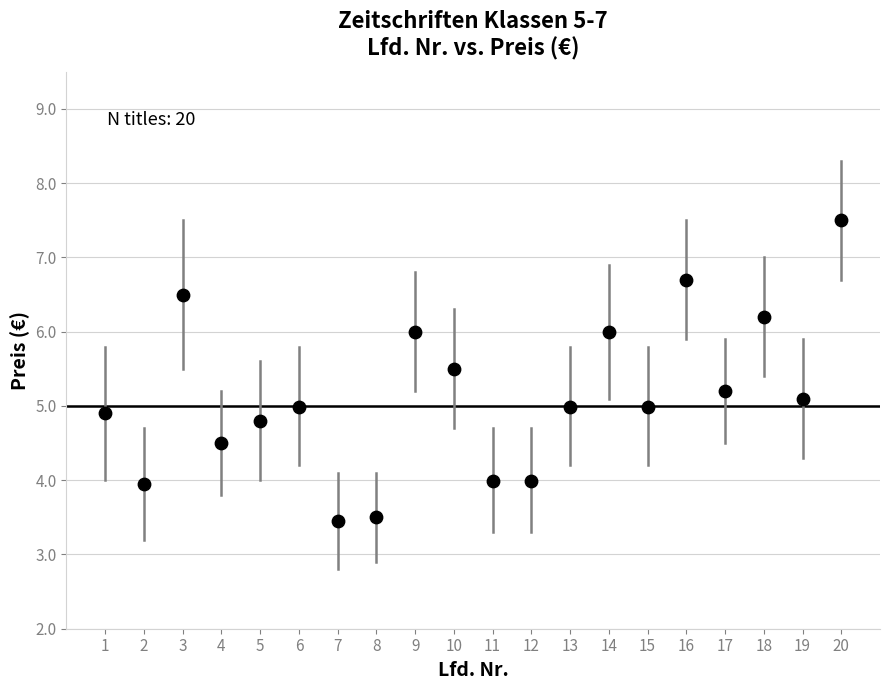

What is the range of X values (max minus min)?

19.0